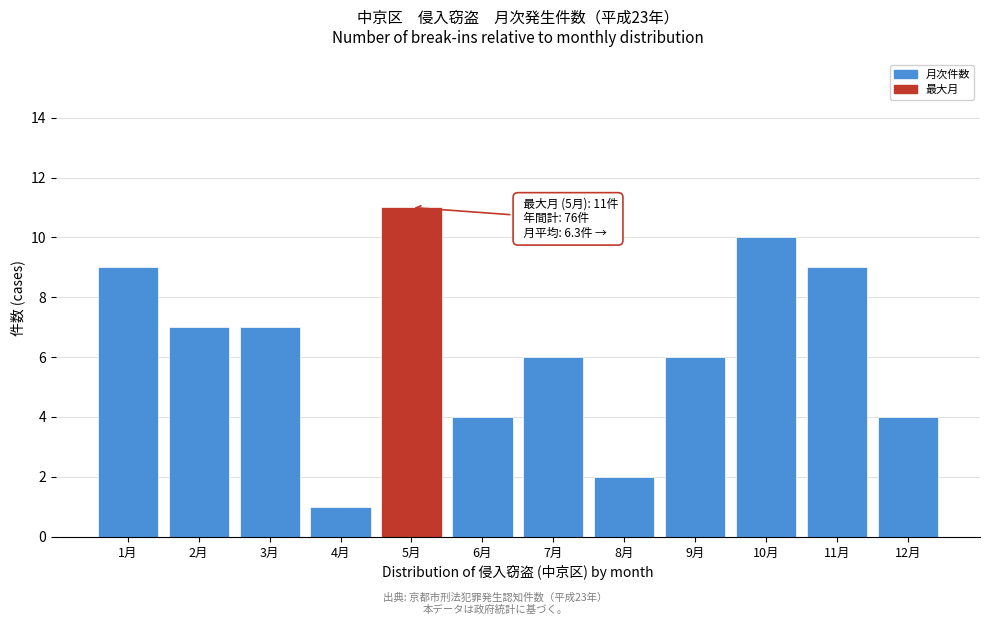

Reading left to right, extract all data points from this chart.

1月=9	2月=7	3月=7	4月=1	5月=11	6月=4	7月=6	8月=2	9月=6	10月=10	11月=9	12月=4